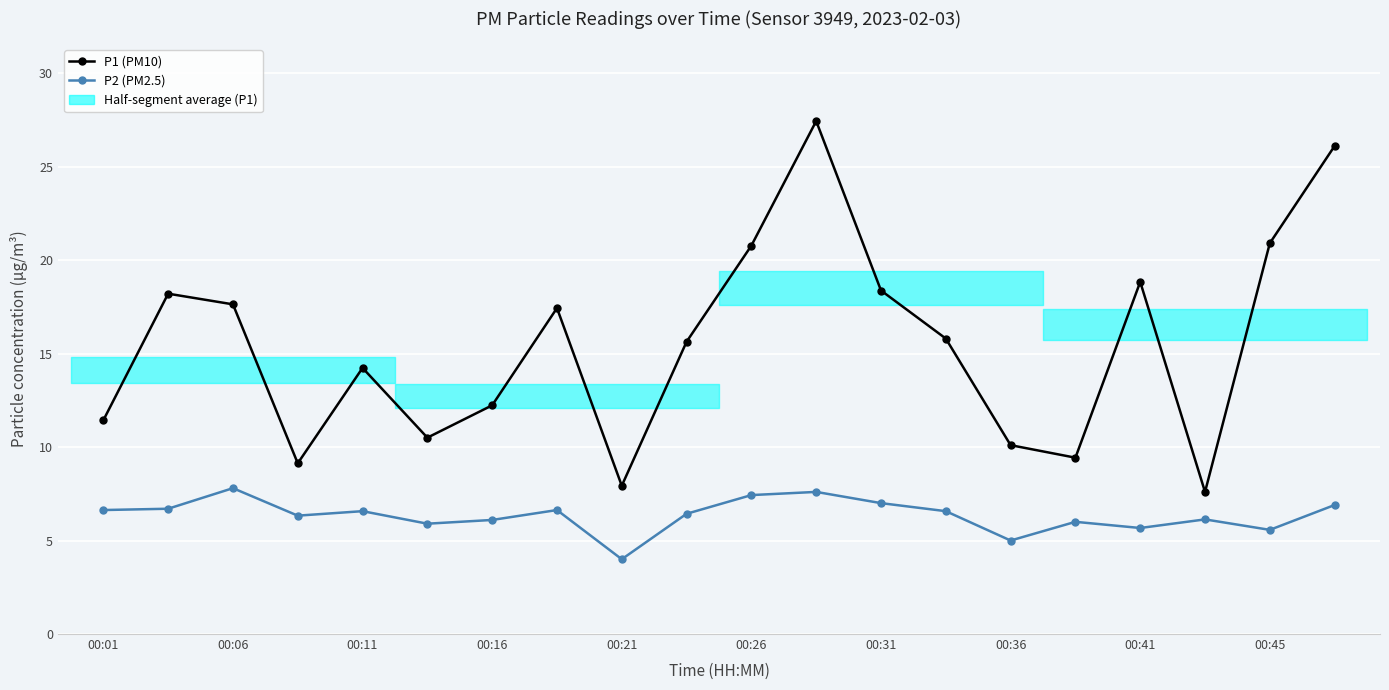

What position from the left is 00:45?

19